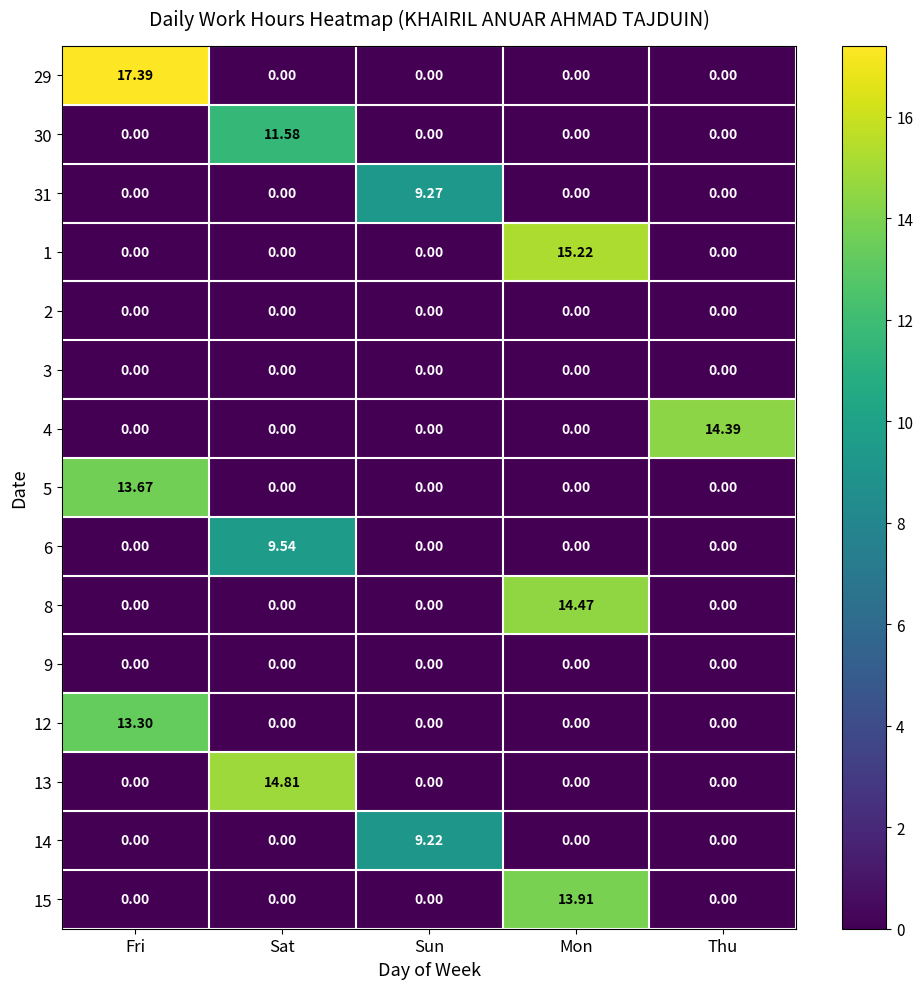

Which series changed the most between Sun and Mon?

1